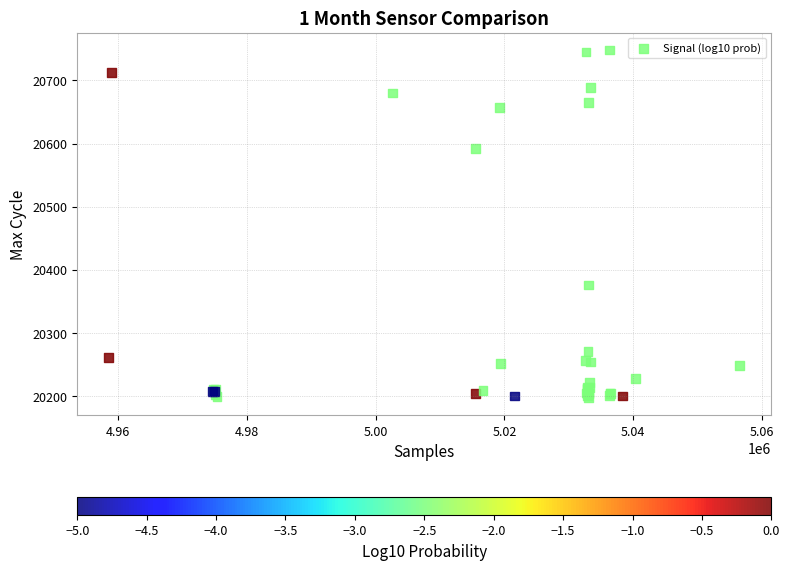

What Y value in the scatter plot is closest to 20472?

20376